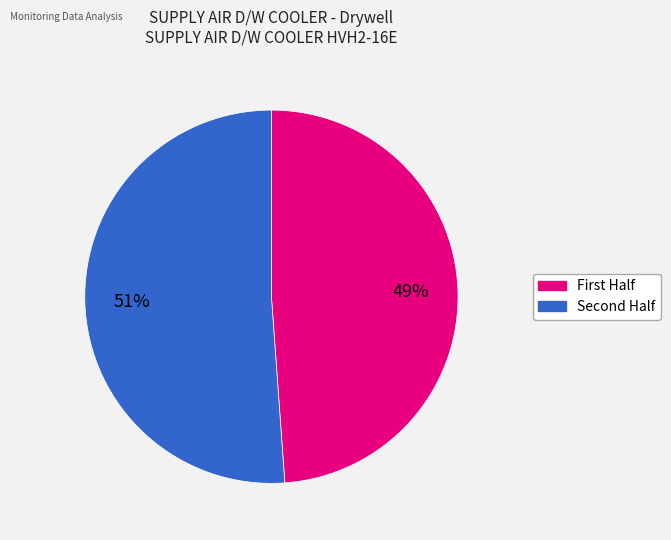

To the nearest percent, what is the average slice percentage?

50%